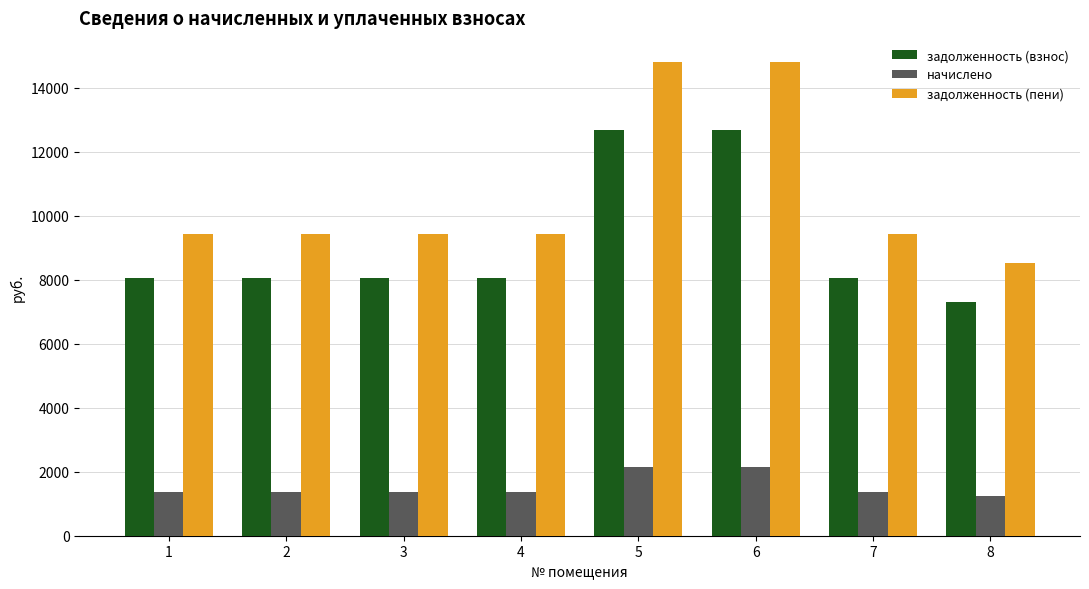

What is the sum of all задолженность (взнос) values?

72960.0